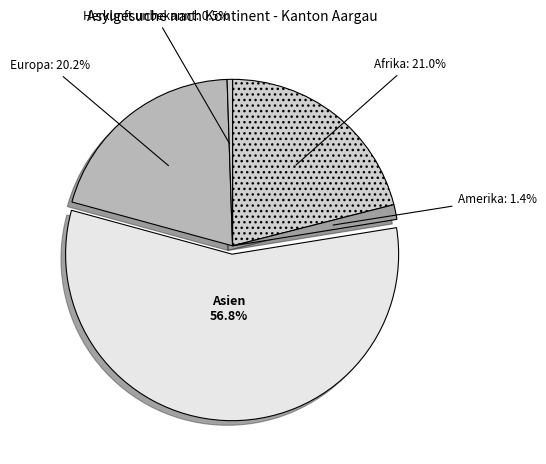

Which slice is the largest?

Asien